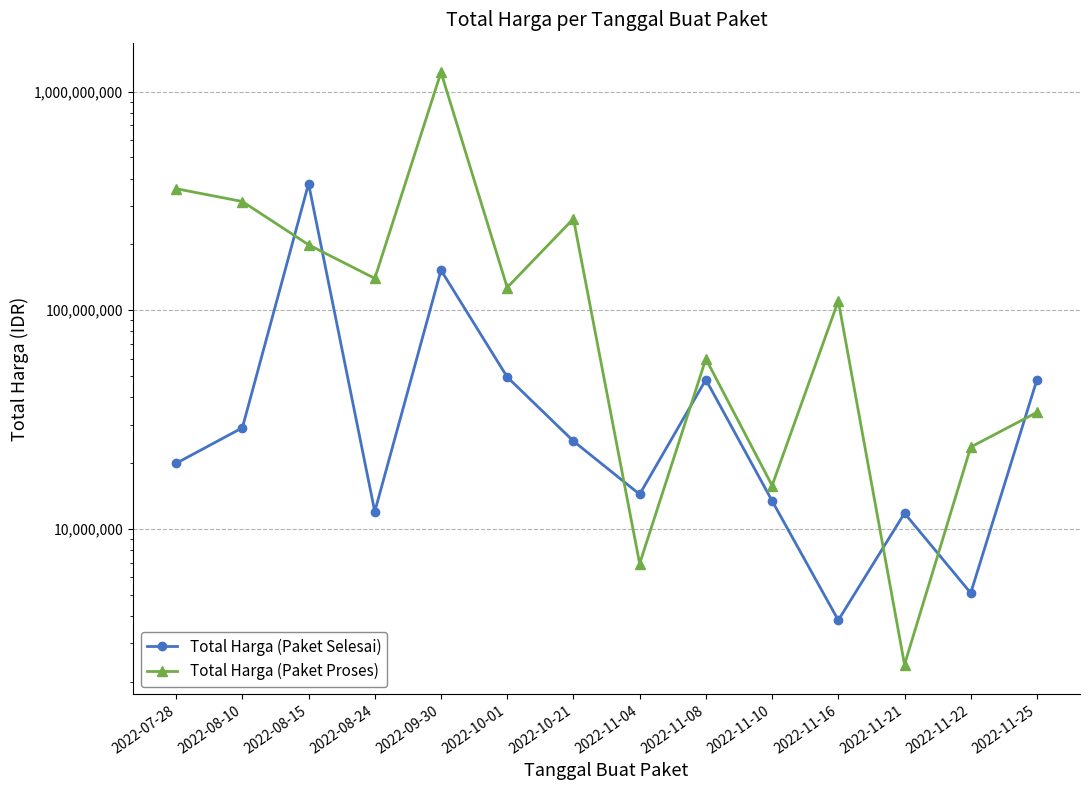

Rank the categories by Total Harga (Paket Selesai) value from lowest to highest.

2022-11-16, 2022-11-22, 2022-11-21, 2022-08-24, 2022-11-10, 2022-11-04, 2022-07-28, 2022-10-21, 2022-08-10, 2022-11-08, 2022-11-25, 2022-10-01, 2022-09-30, 2022-08-15